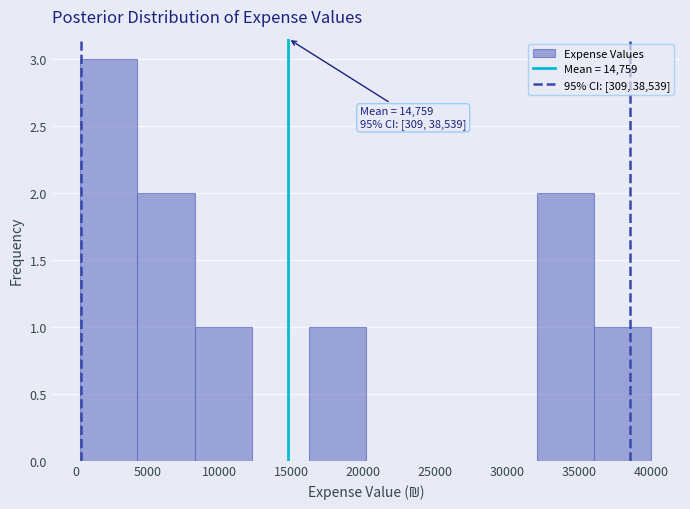

Over which range of the x-axis is the bar tallest?

500 to 4500